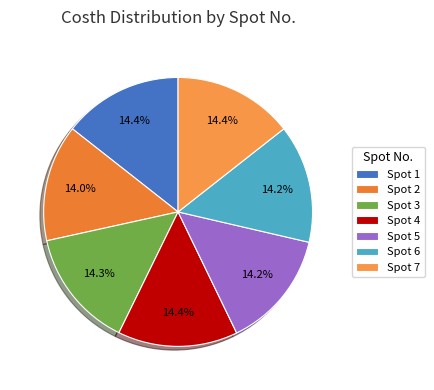

Count the number of slices in the pie.

7